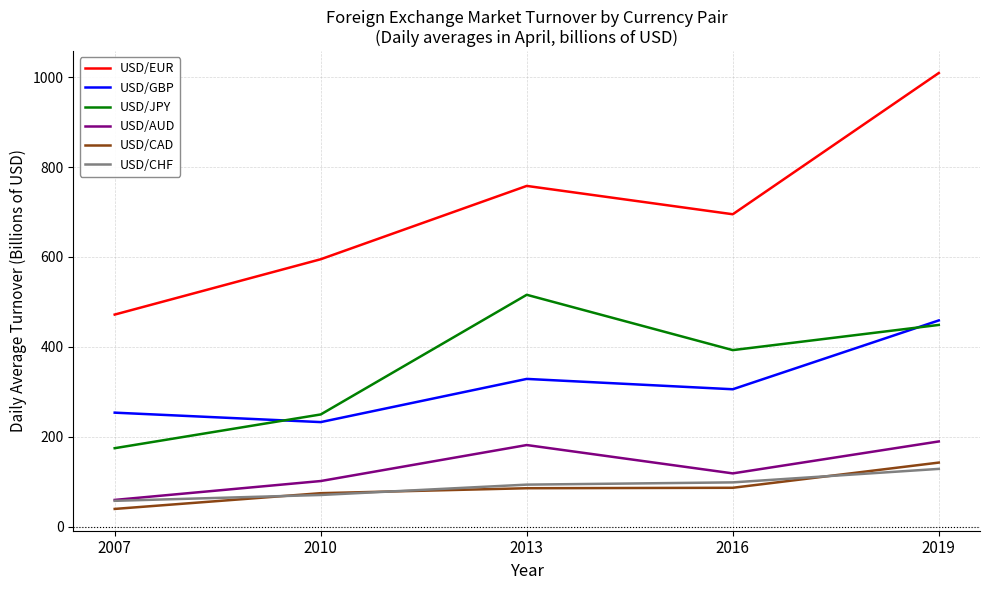

How many series are shown in this chart?

6